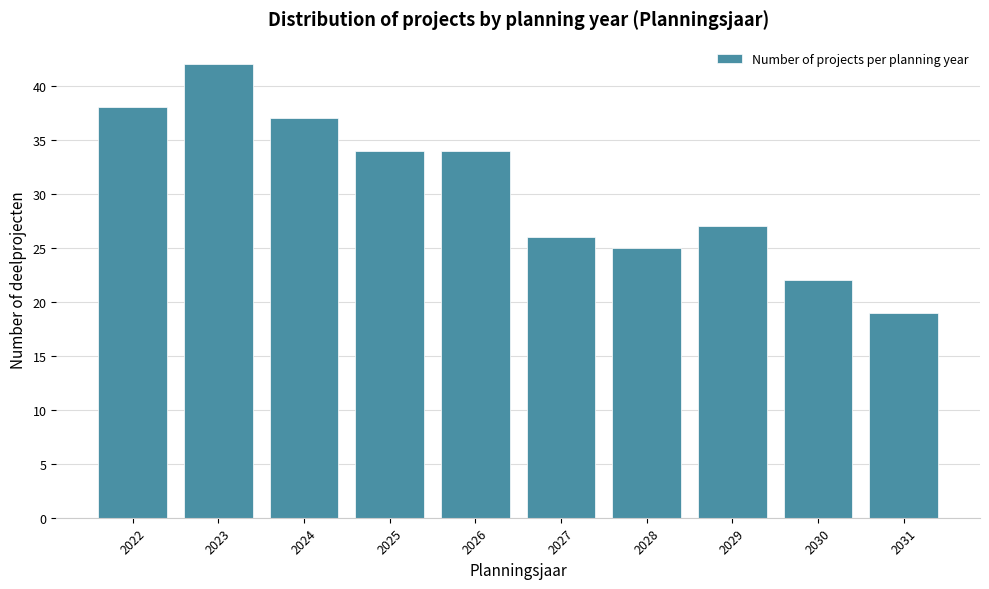

Reading left to right, list all the values displayed in this chart.

2022=38	2023=42	2024=37	2025=34	2026=34	2027=26	2028=25	2029=27	2030=22	2031=19